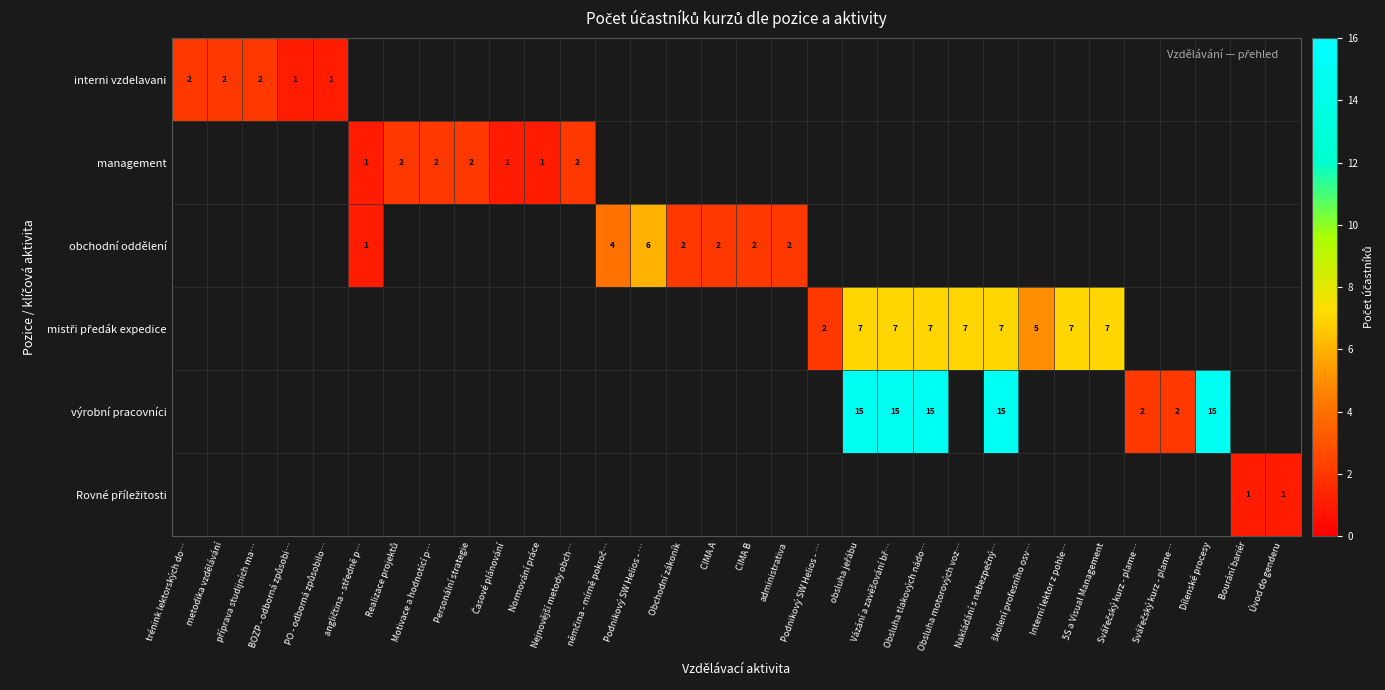

Which category has the lowest value across all series?

BOZP - odborná způsobi…